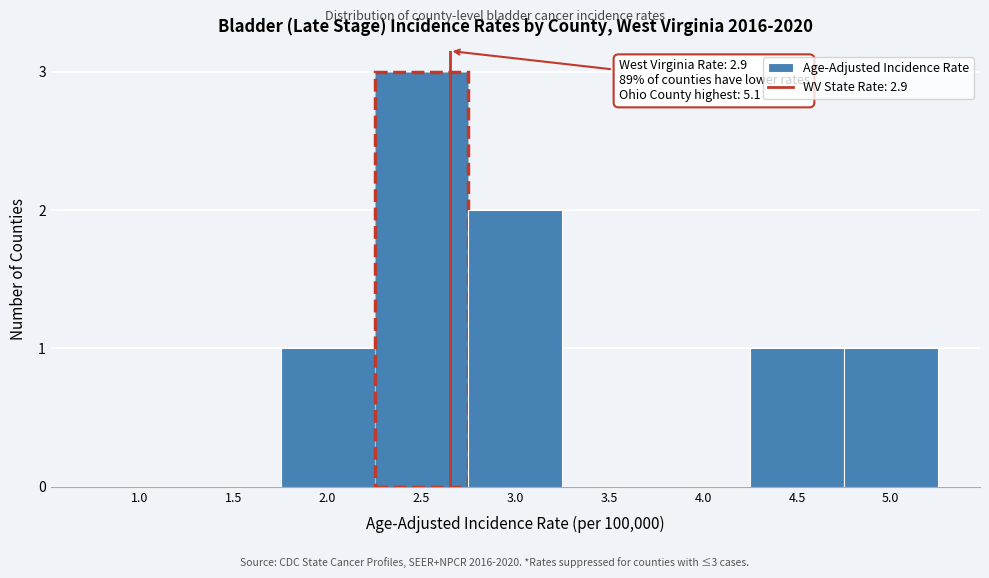

Reading left to right, list all the values displayed in this chart.

1.0=0	1.5=0	2.0=1	2.5=3	3.0=2	3.5=0	4.0=0	4.5=1	5.0=1